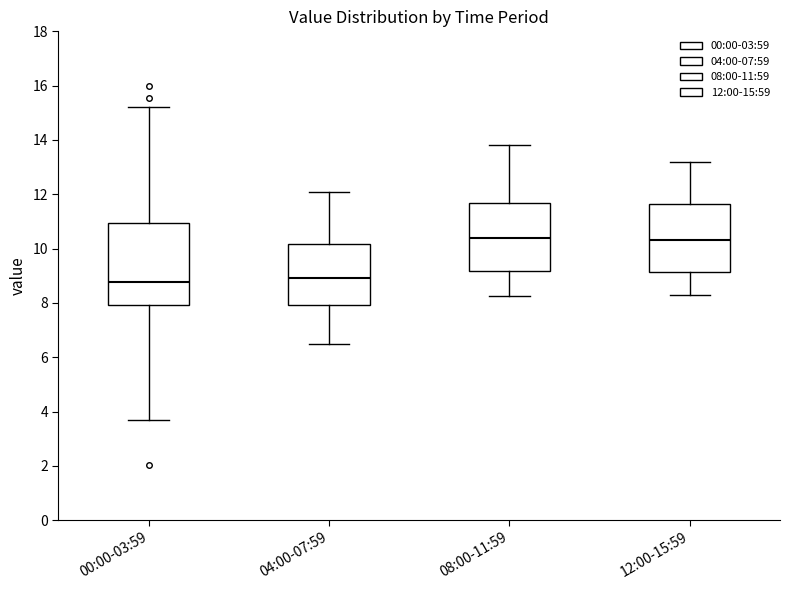

Reading left to right, read every box against the y-axis: the position of its median line, the range the box covers, and the ends of its whiskers. The values are not printed on the chart, so give them approximately, as read against the axis.

00:00-03:59: median 8.8, box 8.0 to 11.0, whiskers 3.8 to 15.2
04:00-07:59: median 9.0, box 8.0 to 10.2, whiskers 6.6 to 12.2
08:00-11:59: median 10.4, box 9.2 to 11.6, whiskers 8.2 to 13.8
12:00-15:59: median 10.4, box 9.2 to 11.6, whiskers 8.4 to 13.2